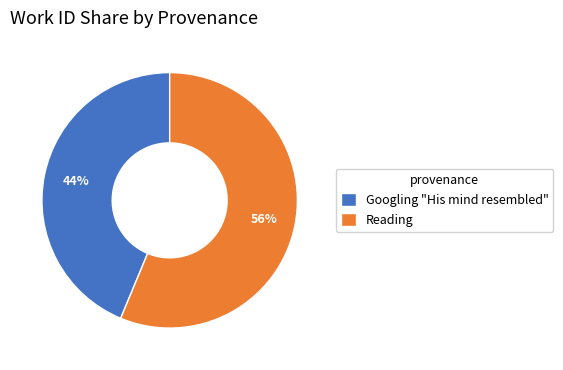

Which has a higher value, Reading or Googling "His mind resembled"?

Reading